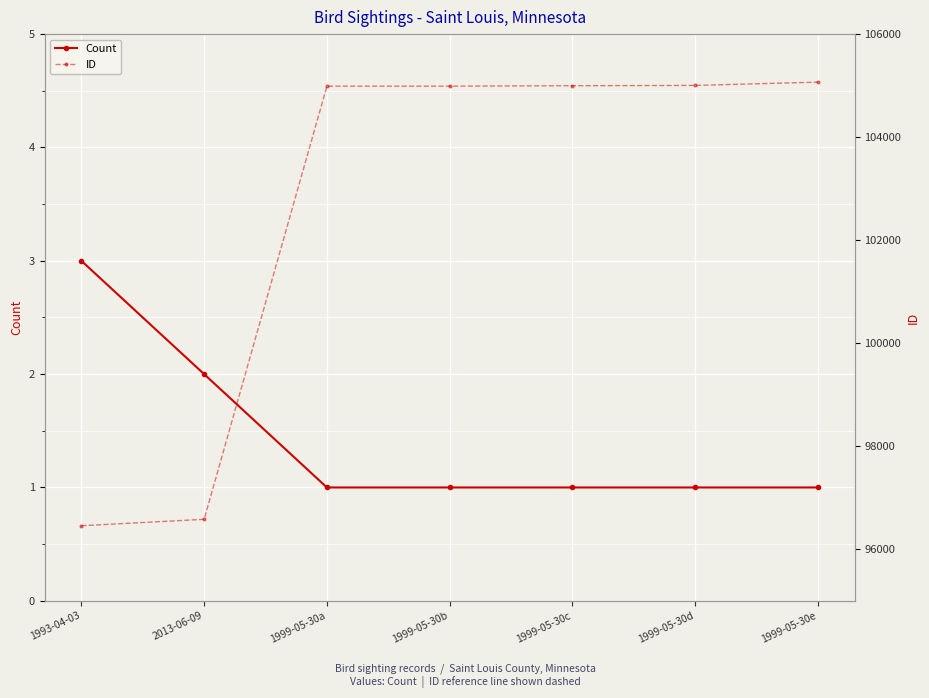

The value of ID at 1999-05-30c is 104998. True or false?

True